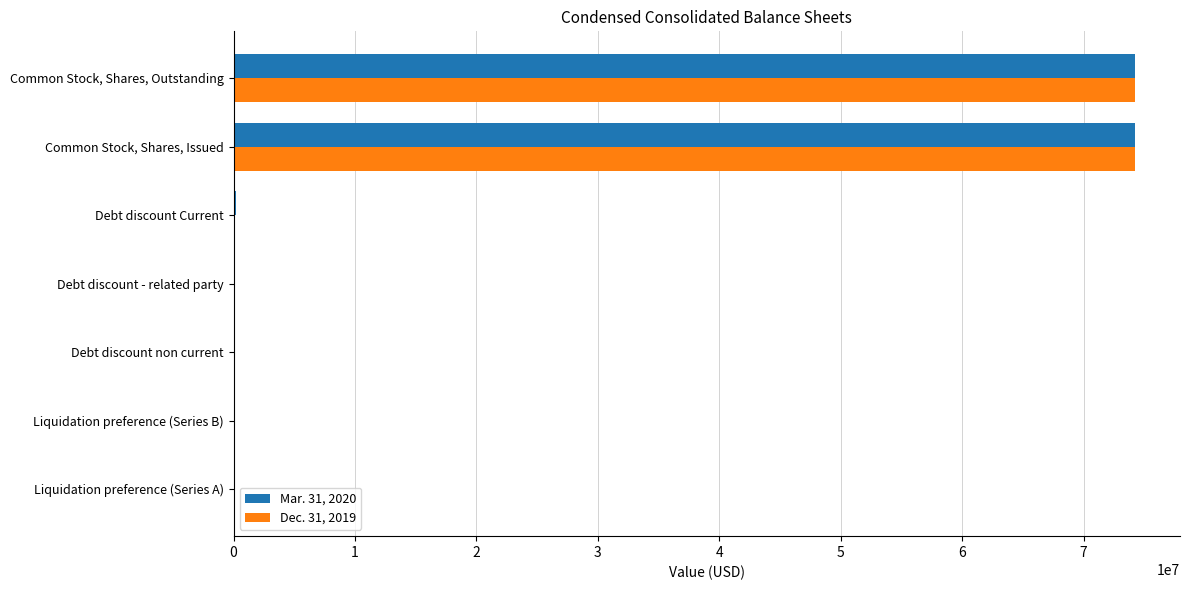

True or false: Mar. 31, 2020 has a value of 29196321 at Common Stock, Shares, Outstanding.

False